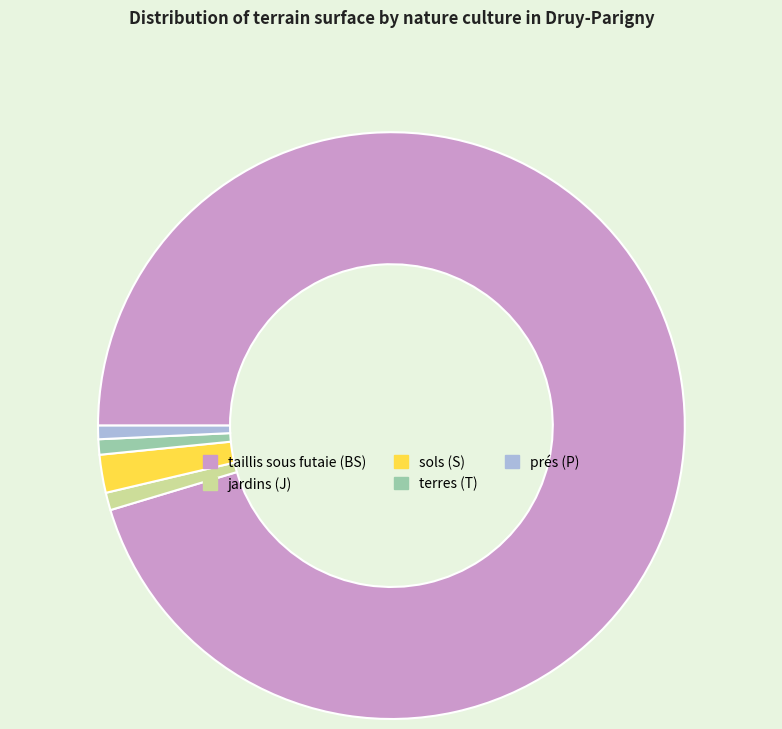

Which category has the biggest portion of the pie?

taillis sous futaie (BS)